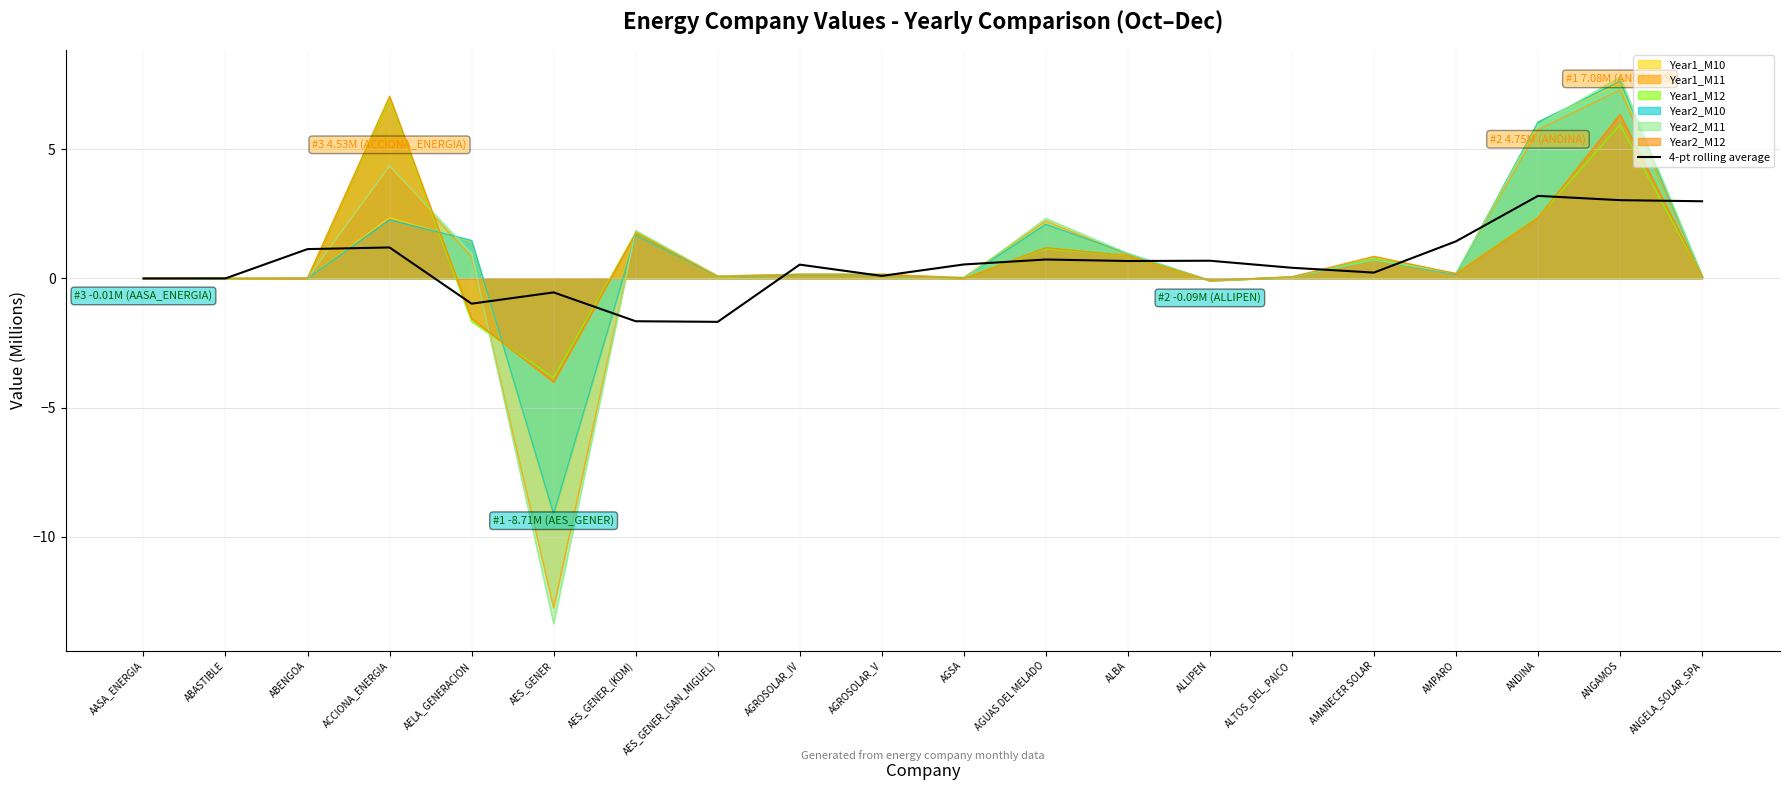

List the labels in order of value, largest first.

ANDINA, ANGAMOS, ANGELA_SOLAR_SPA, AMPARO, ACCIONA_ENERGIA, ABENGOA, AGUAS DEL MELADO, ALLIPEN, ALBA, AGSA, AGROSOLAR_IV, ALTOS_DEL_PAICO, AMANECER SOLAR, AGROSOLAR_V, ABASTIBLE, AASA_ENERGIA, AES_GENER, AELA_GENERACION, AES_GENER_(KDM), AES_GENER_(SAN_MIGUEL)